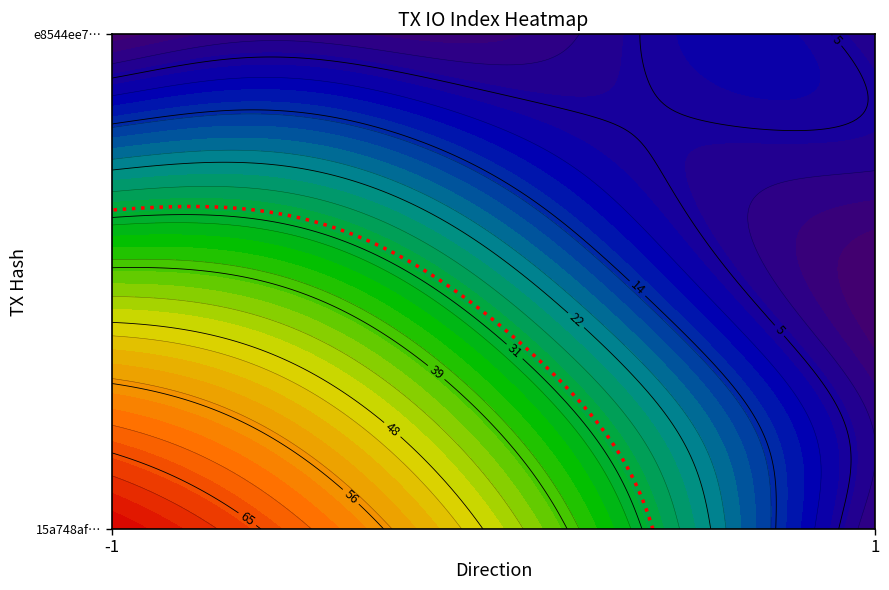

Which series has the largest range (max minus min)?

15a748afeb54dfab73d6e67494f2a8585f9d326